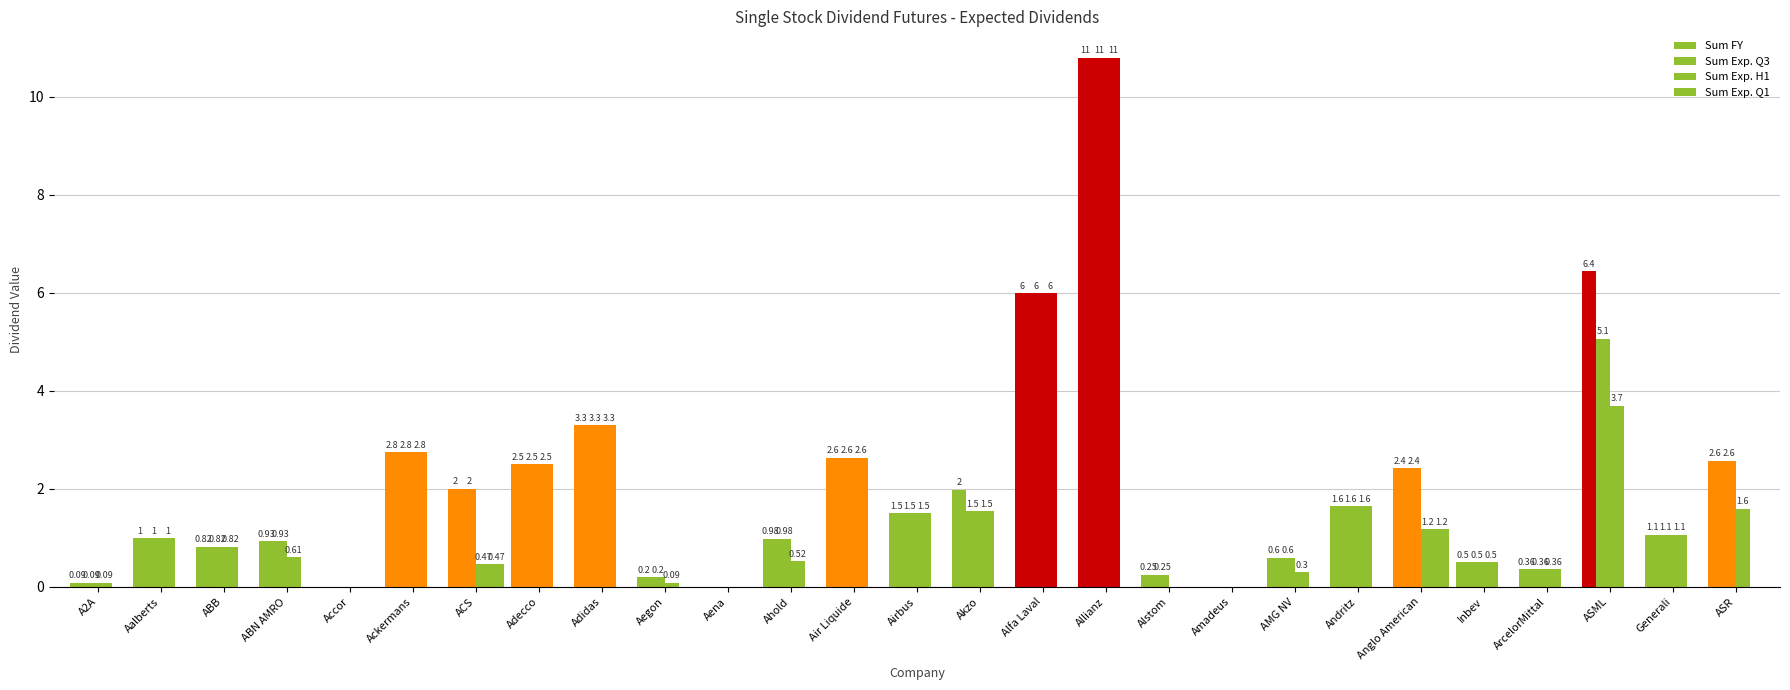

Reading left to right, what are all the values shown in this chart?

Sum FY: Amsterdam=0.1	Brussels=1.0	Paris=0.8	3=0.9	4=0.0	5=2.8	6=2.0	7=2.5	8=3.3	9=0.2	10=0.0	11=1.0	12=2.6	13=1.5	14=2.0	15=6.0	16=10.8	17=0.2	18=0.0	19=0.6	20=1.6	21=2.4	22=0.5	23=0.4	24=6.4	25=1.1	26=2.6
Sum Exp. Q3: Amsterdam=0.1	Brussels=1.0	Paris=0.8	3=0.9	4=0.0	5=2.8	6=2.0	7=2.5	8=3.3	9=0.2	10=0.0	11=1.0	12=2.6	13=1.5	14=1.5	15=6.0	16=10.8	17=0.2	18=0.0	19=0.6	20=1.6	21=2.4	22=0.5	23=0.4	24=5.1	25=1.1	26=2.6
Sum Exp. H1: Amsterdam=0.1	Brussels=1.0	Paris=0.8	3=0.6	4=0.0	5=2.8	6=0.5	7=2.5	8=3.3	9=0.1	10=0.0	11=0.5	12=2.6	13=1.5	14=1.5	15=6.0	16=10.8	17=0.0	18=0.0	19=0.3	20=1.6	21=1.2	22=0.5	23=0.4	24=3.7	25=1.1	26=1.6
Sum Exp. Q1: Amsterdam=0.0	Brussels=0.0	Paris=0.0	3=0.0	4=0.0	5=0.0	6=0.5	7=0.0	8=0.0	9=0.0	10=0.0	11=0.0	12=0.0	13=0.0	14=0.0	15=0.0	16=0.0	17=0.0	18=0.0	19=0.0	20=0.0	21=1.2	22=0.0	23=0.0	24=0.0	25=0.0	26=0.0